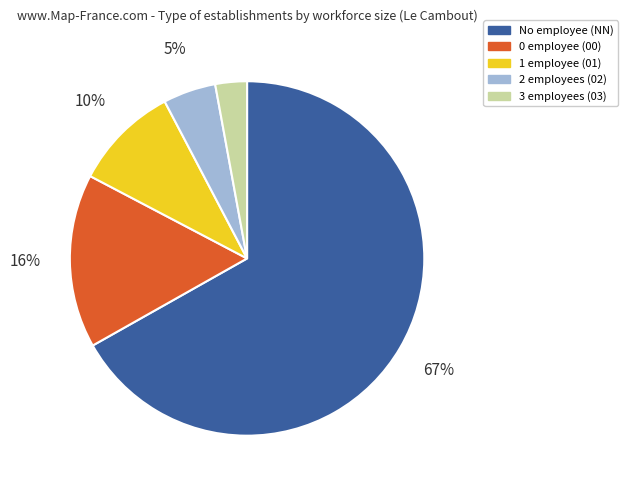

What is the majority slice?

No employee (NN)